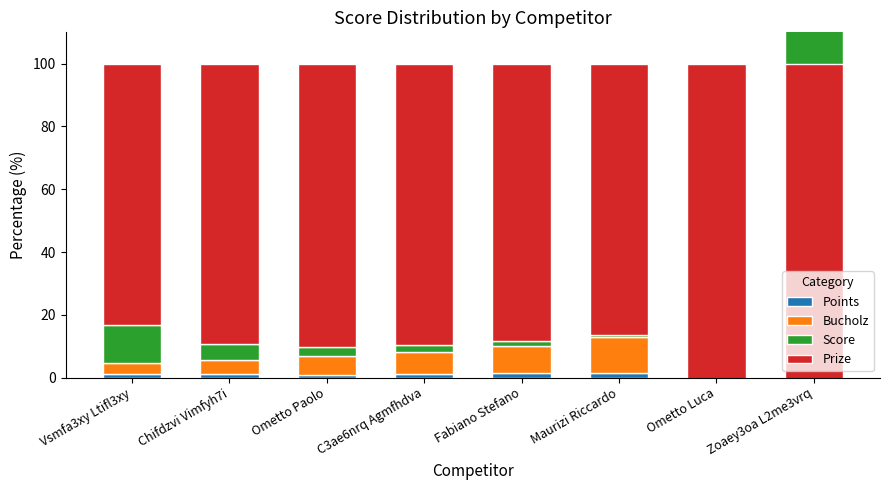

Is it true that Score equals 3.1 at Ometto Paolo?

True